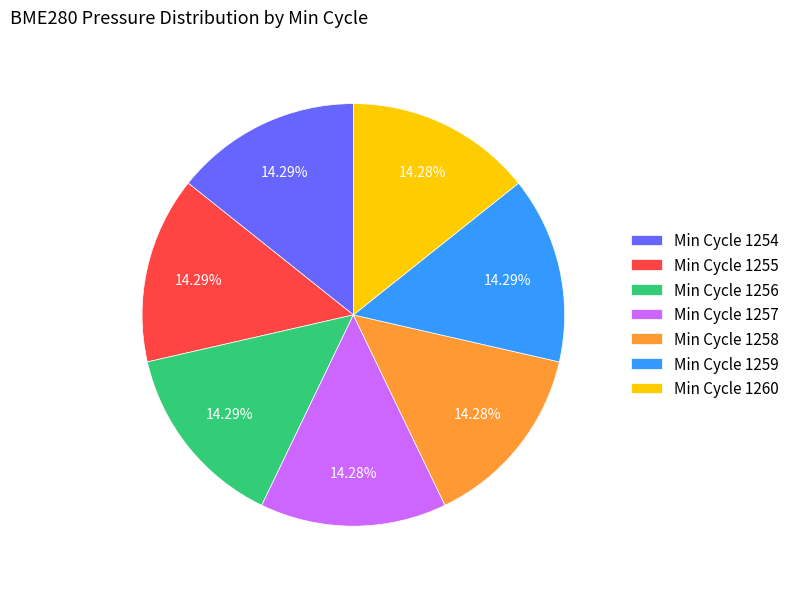

Do Min Cycle 1254 and Min Cycle 1256 together represent more than half of the pie?

No